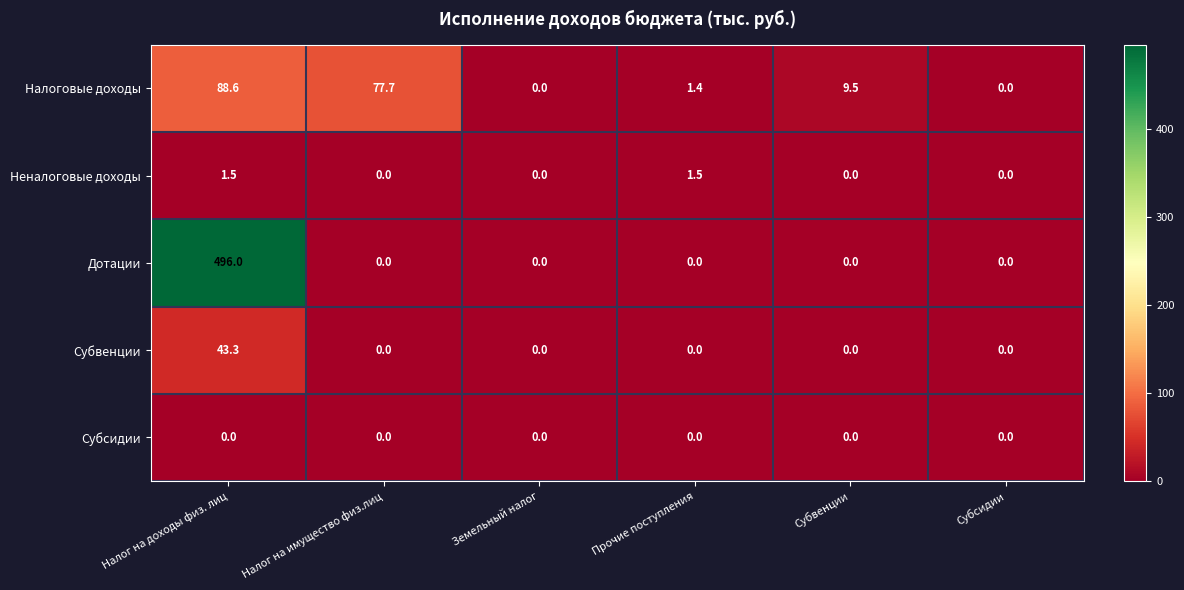

Which series has the largest range (max minus min)?

Дотации